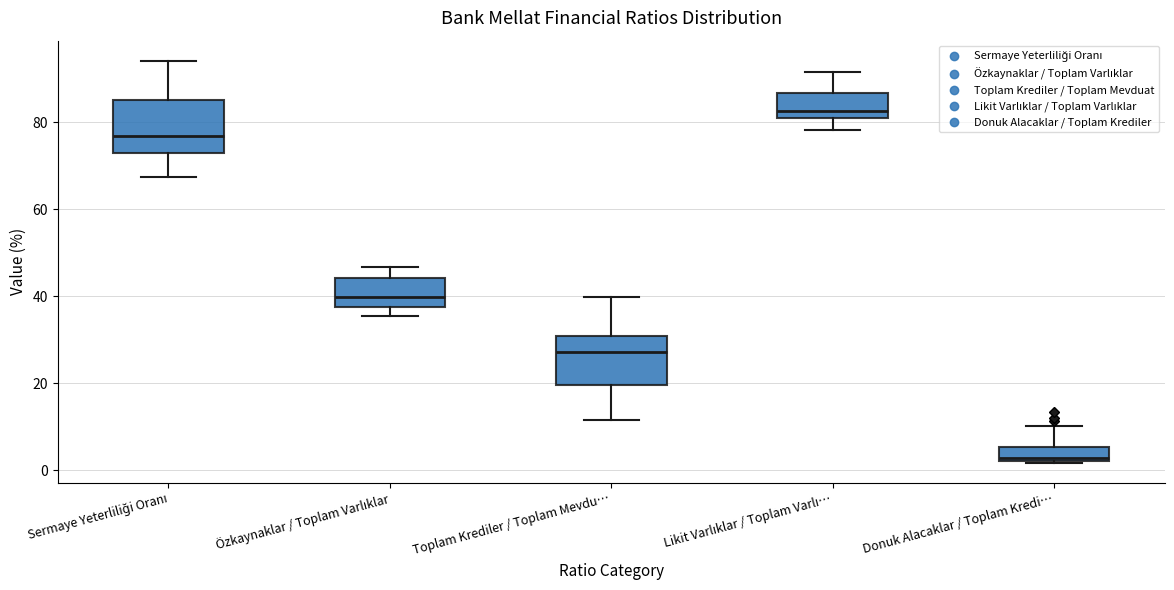

Where does the upper whisker of the box for Özkaynaklar / Toplam Varlıklar end on the y-axis? The values are not printed on the chart, so give them approximately, as read against the axis.

46